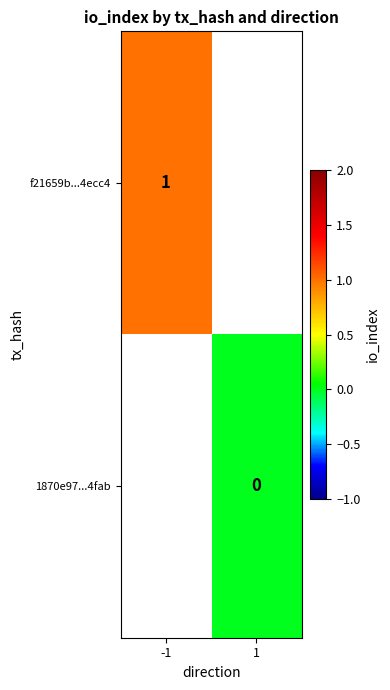

Which category has the lowest value across all series?

1